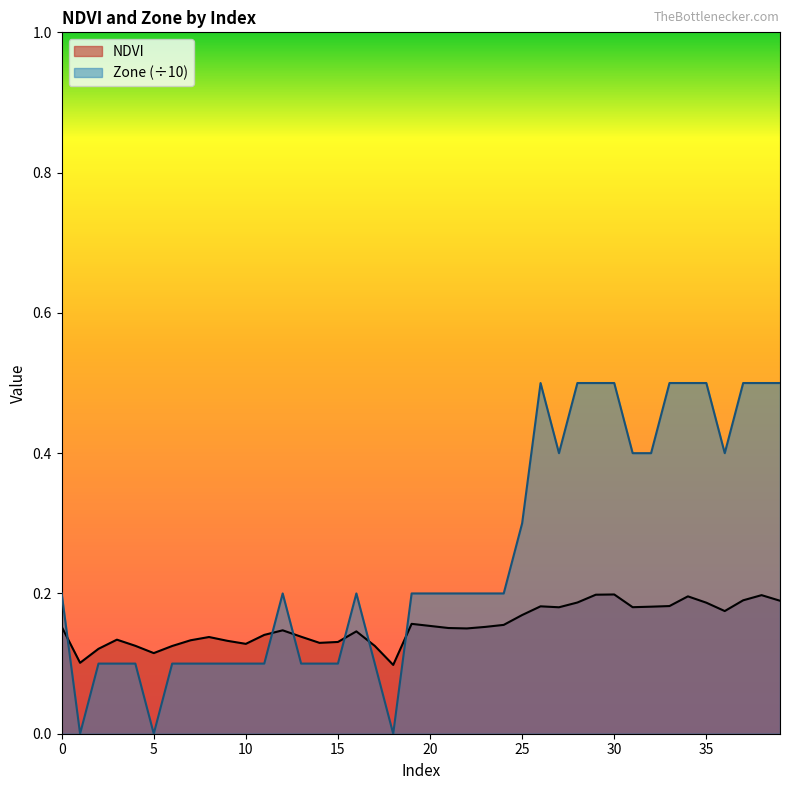

What is the highest value of the Zone (÷10) series?

0.5